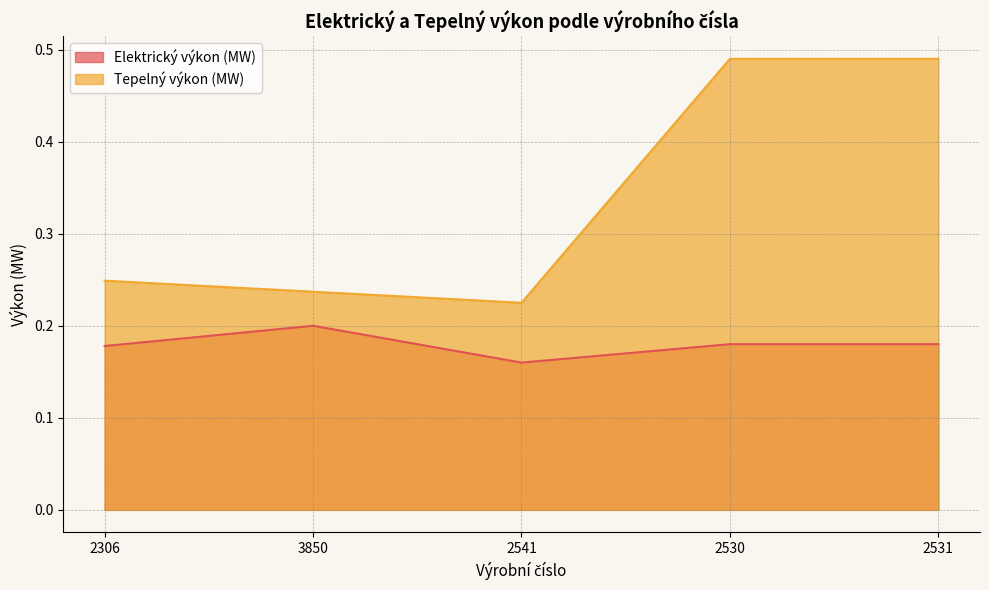

What are all the series names shown in the legend?

Elektrický výkon (MW), Tepelný výkon (MW)